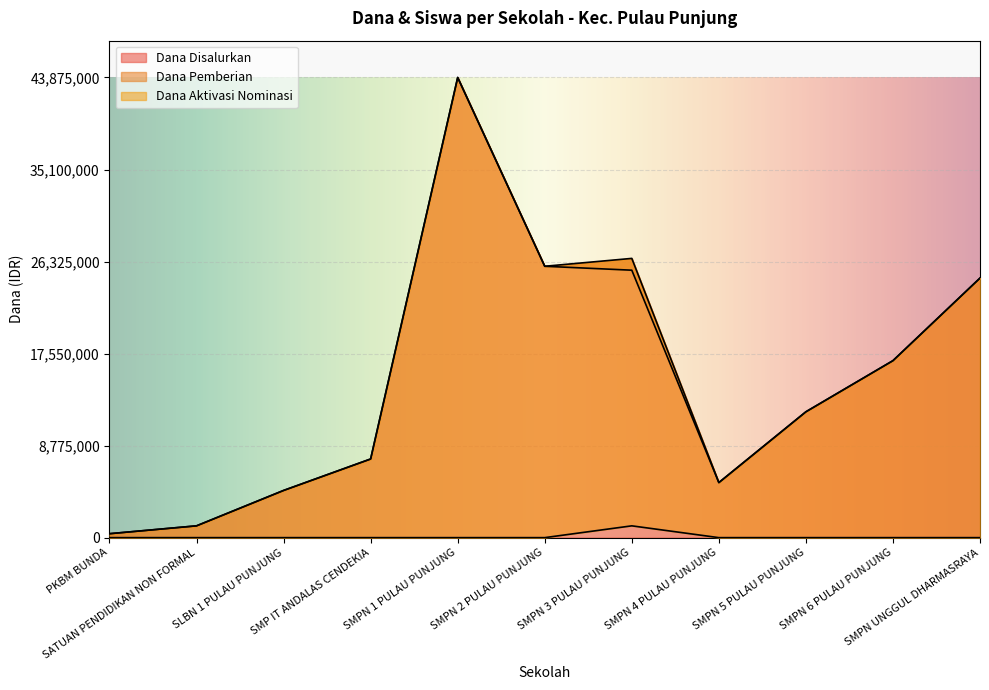

At which category is the sum across all series the highest?

SMPN 1 PULAU PUNJUNG